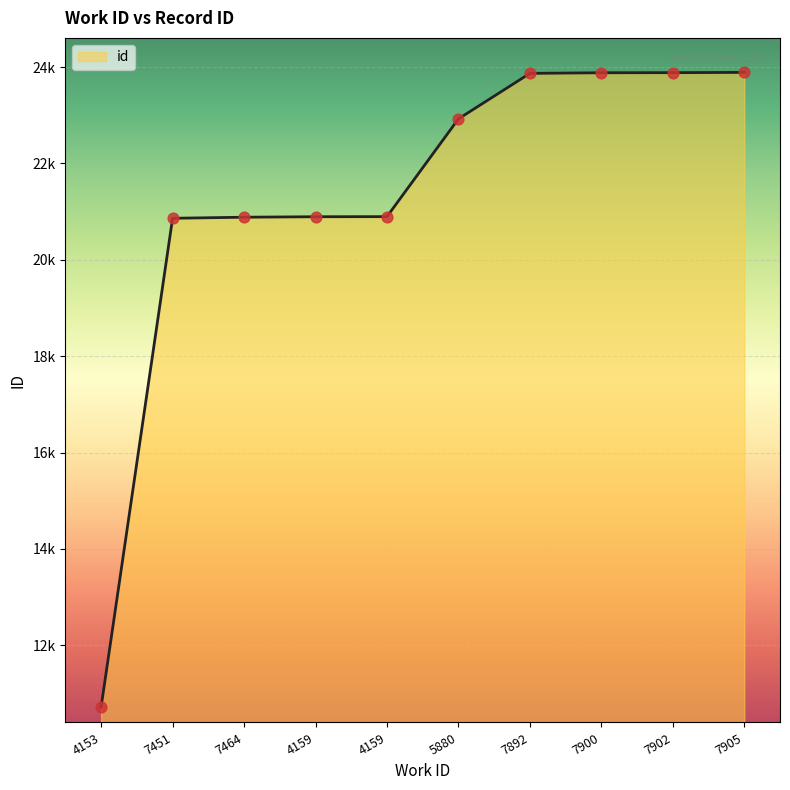

What is the ratio of the value at 5880 to the value at 7451?

1.1